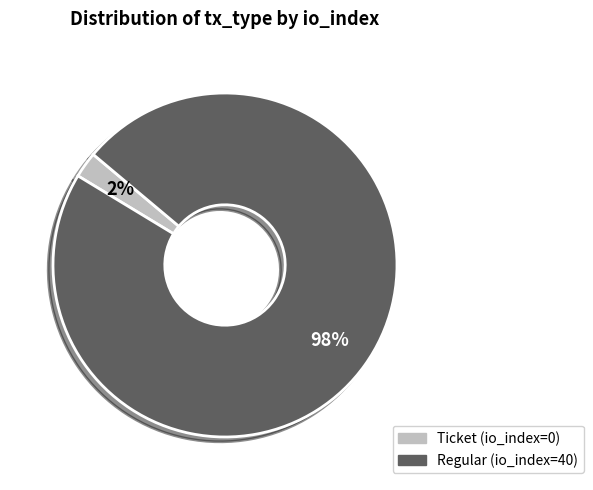

Which slice represents more than half of the pie?

Regular (io_index=40)